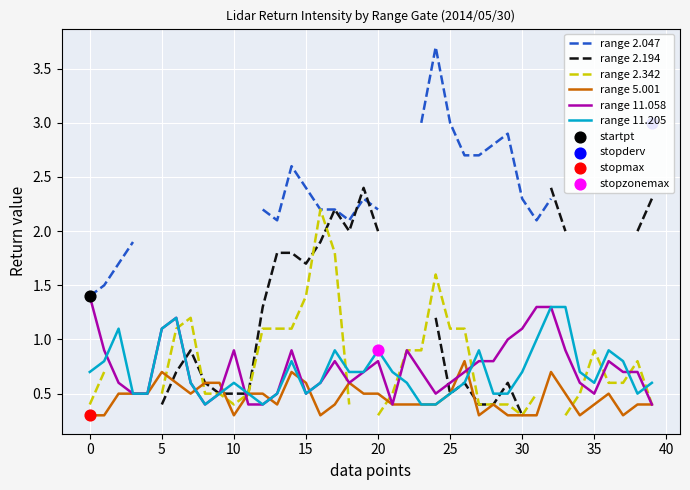

Which series has the largest Y range (max minus min)?

range 2.047